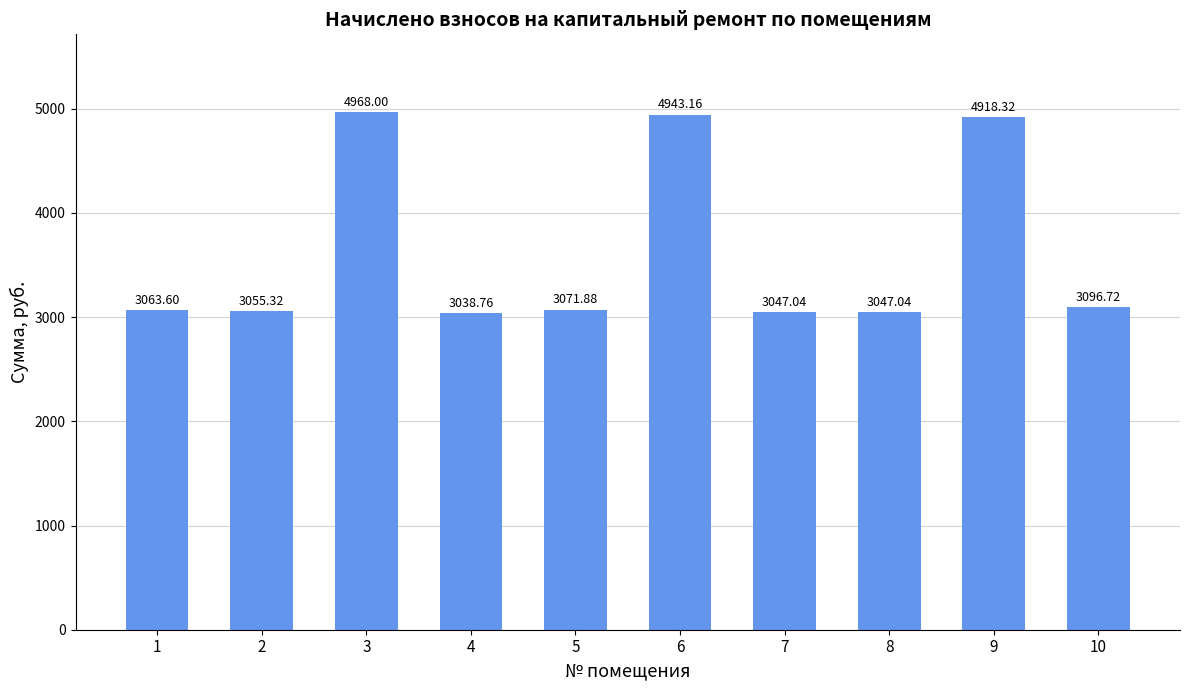

What is the change in value from 2 to 3?

+1912.7